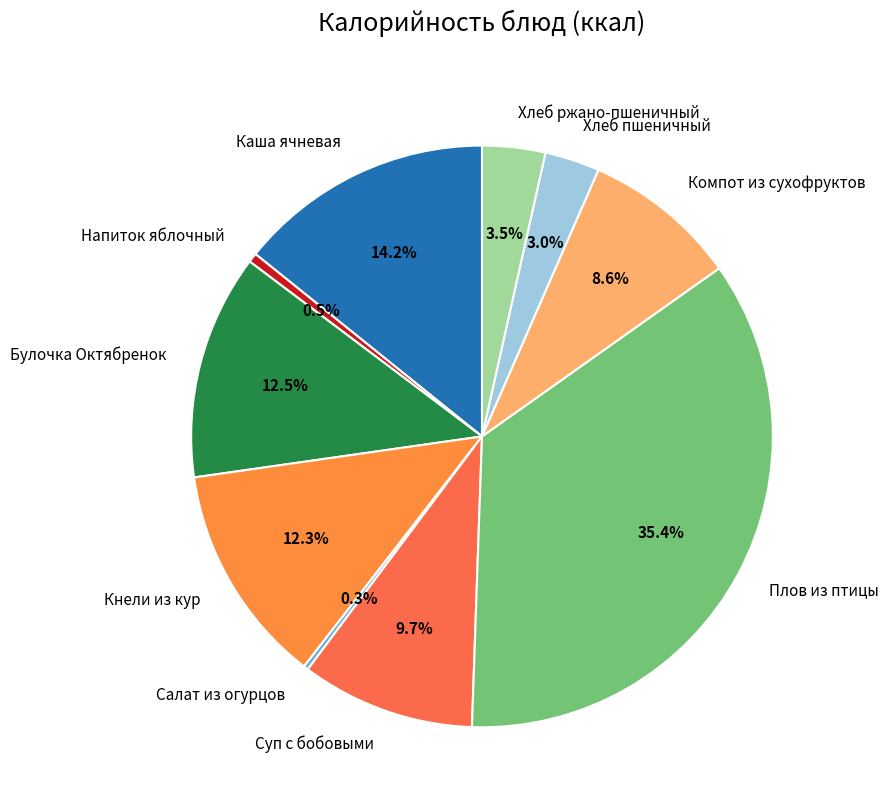

Is there a majority slice in this chart?

No